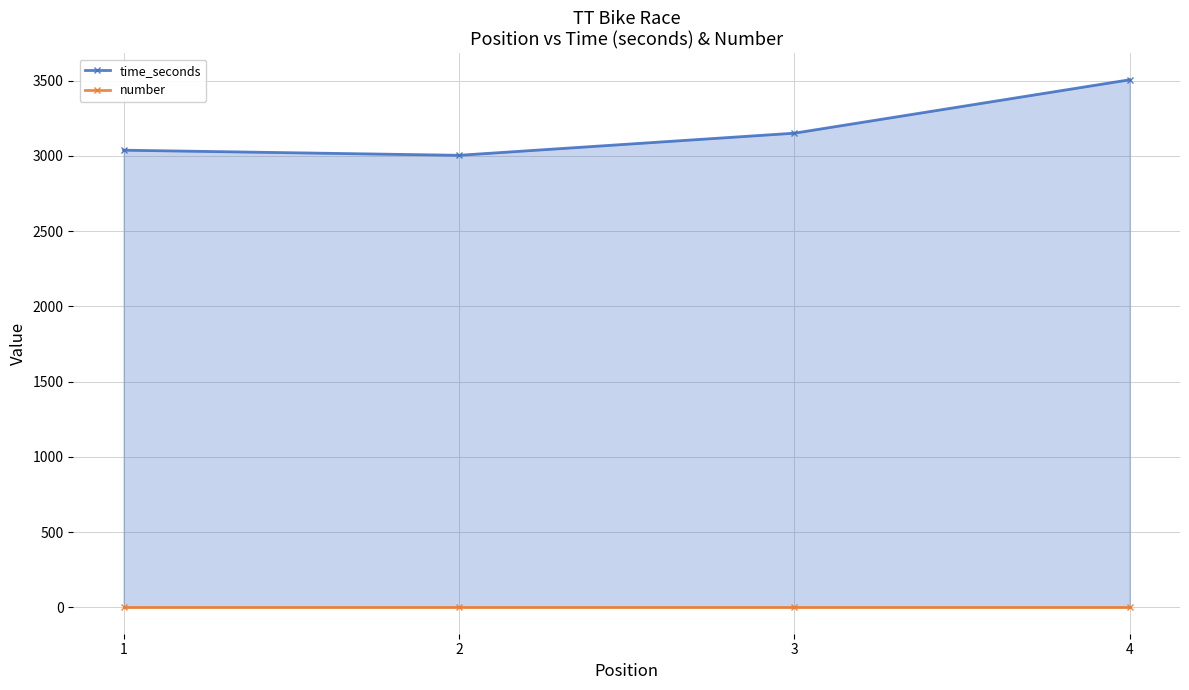

Reading right to left, transcribe all the data shown in this chart.

time_seconds: 4=3506	3=3151	2=3004	1=3038
number: 4=0	3=0	2=0	1=0